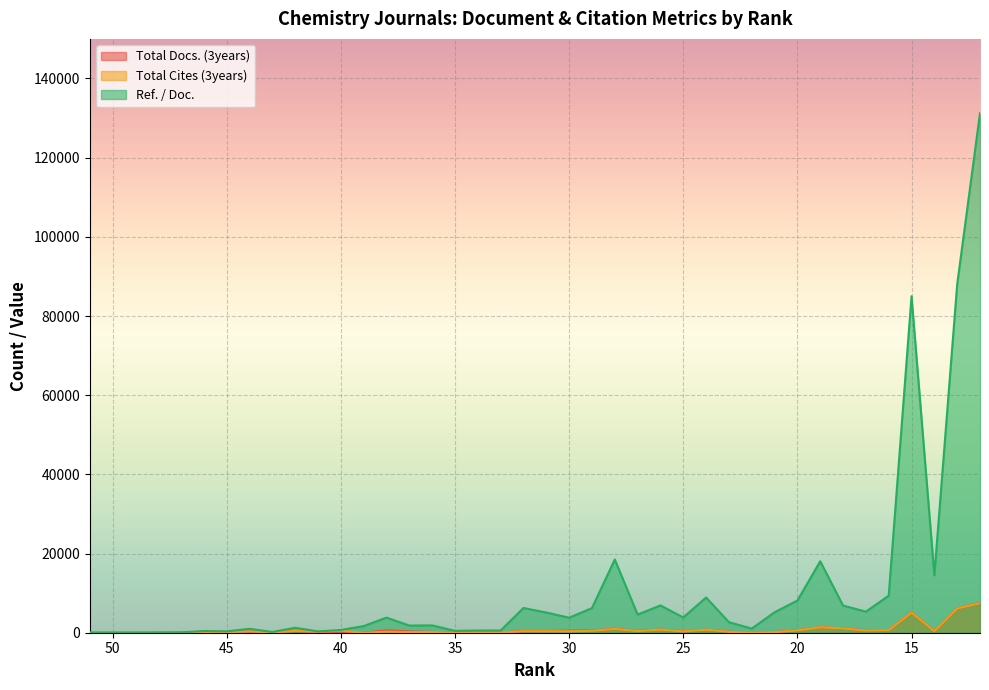

Which series has the widest spread of values?

Ref. / Doc.